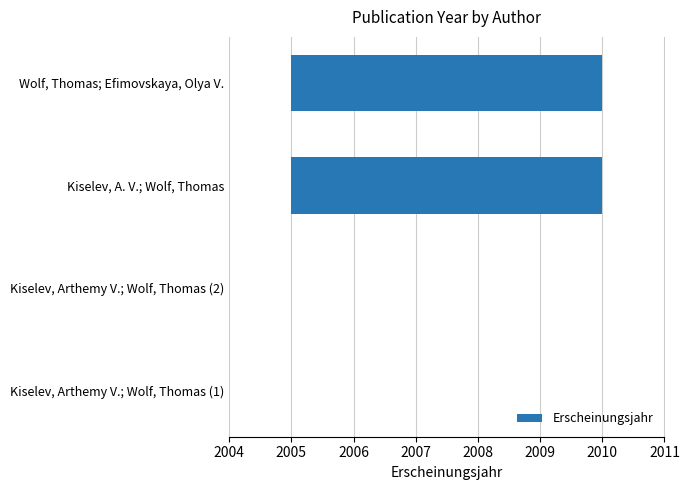

How many values are between 0 and 5?

4